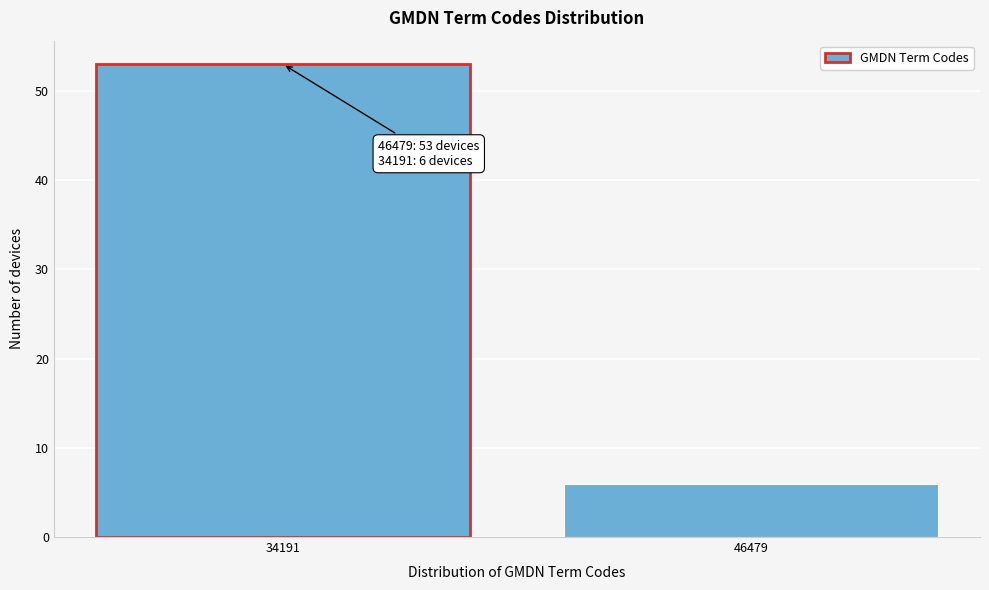

Reading right to left, list all the values displayed in this chart.

6	53